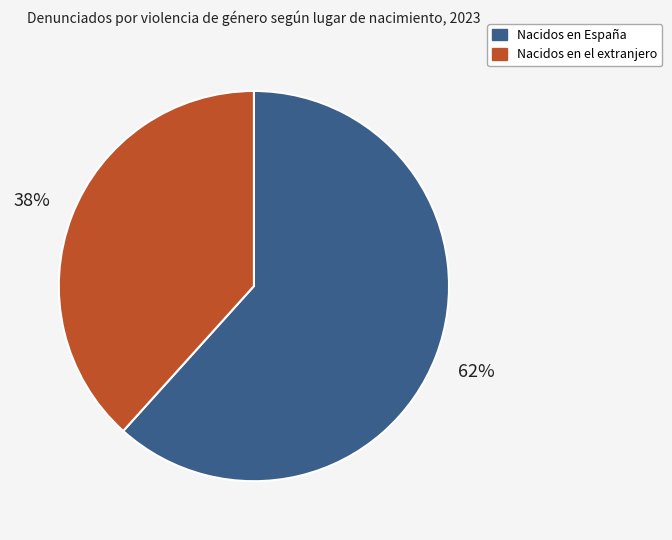

Is the sum of Nacidos en España and Nacidos en el extranjero greater than half?

Yes